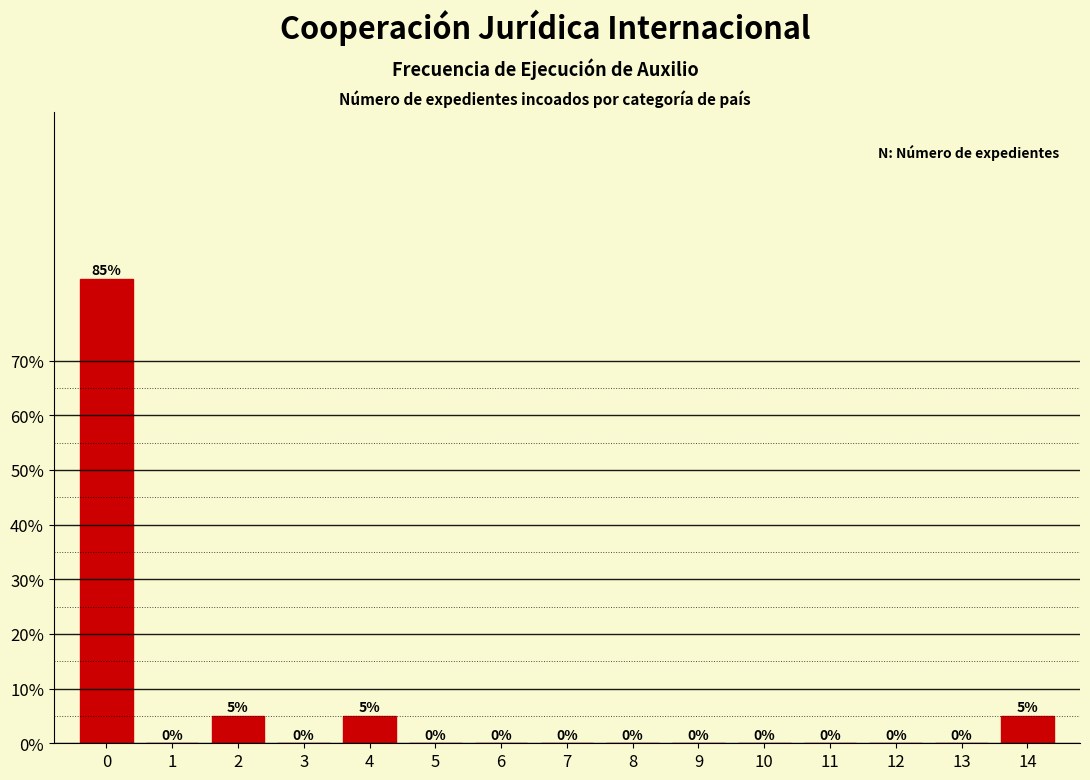

Reading left to right, transcribe all the data shown in this chart.

0=85	1=0	2=5	3=0	4=5	5=0	6=0	7=0	8=0	9=0	10=0	11=0	12=0	13=0	14=5